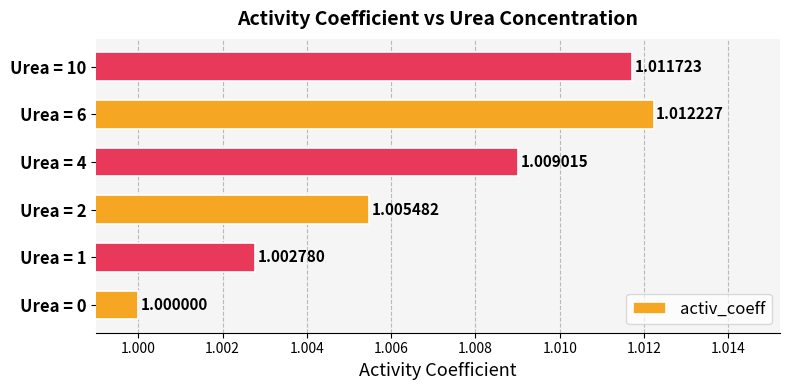

What is the sum of all values?

6.0